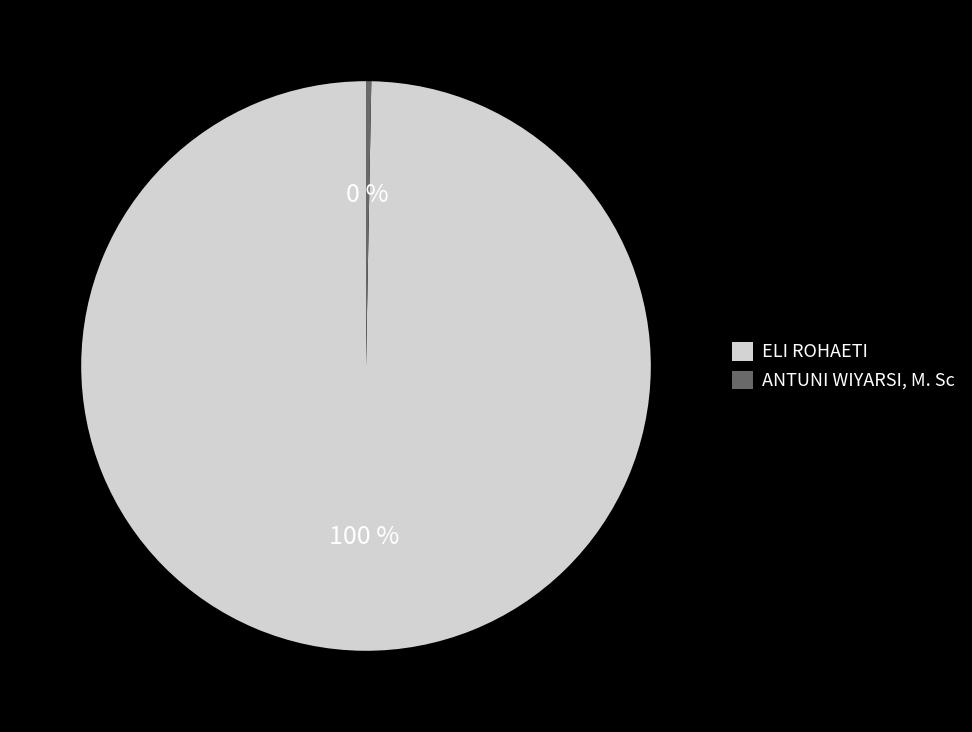

True or false: ELI ROHAETI accounts for 100% of the total.

True